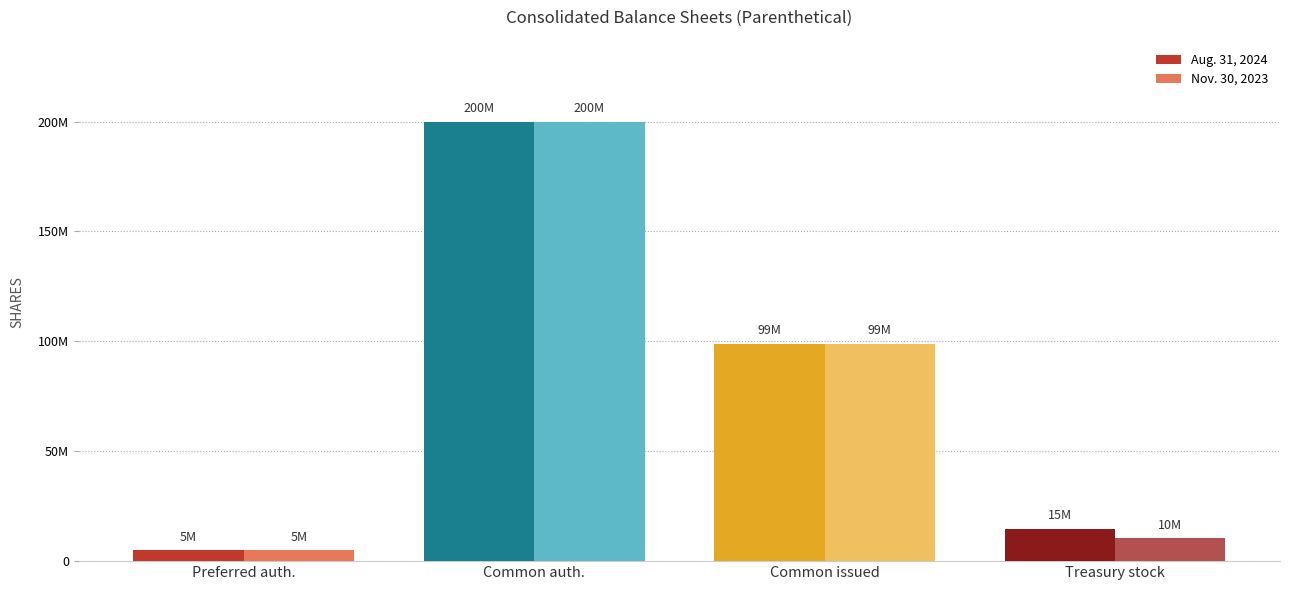

Which series has the largest range (max minus min)?

Aug. 31, 2024